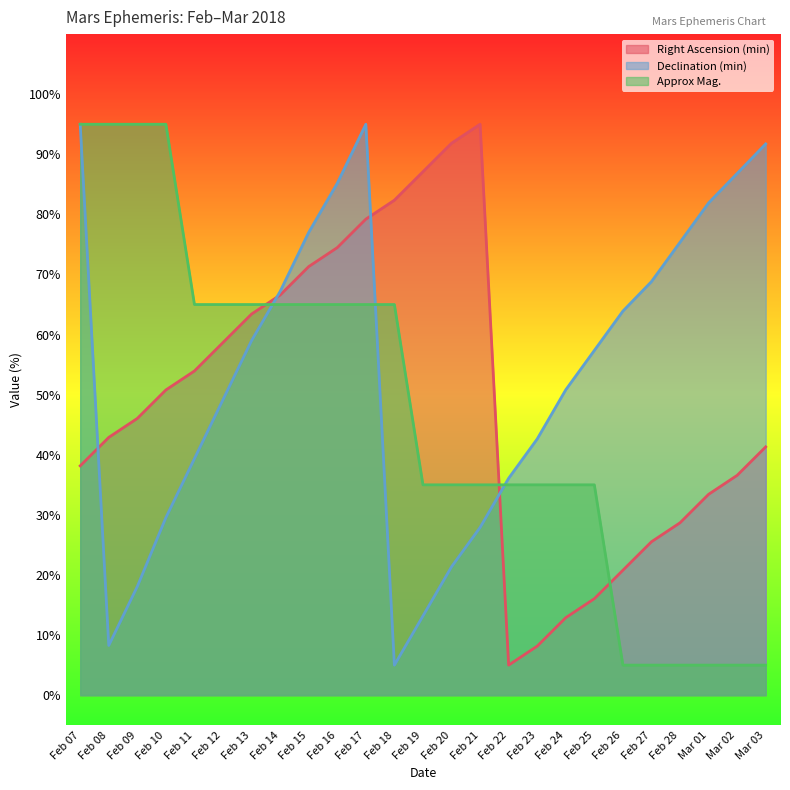

What is the average value of the Declination (min) series?

53.8